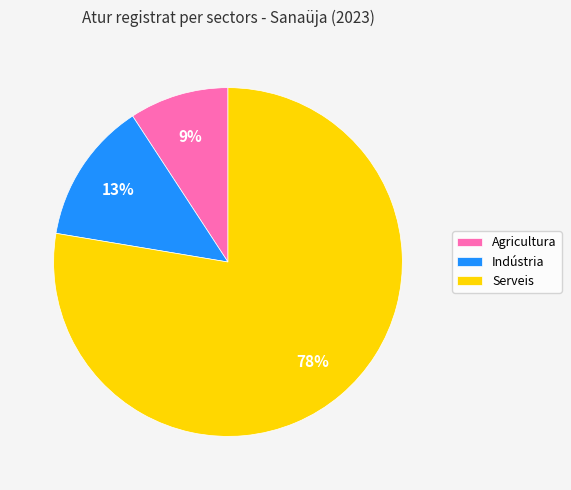

What is the majority slice?

Serveis